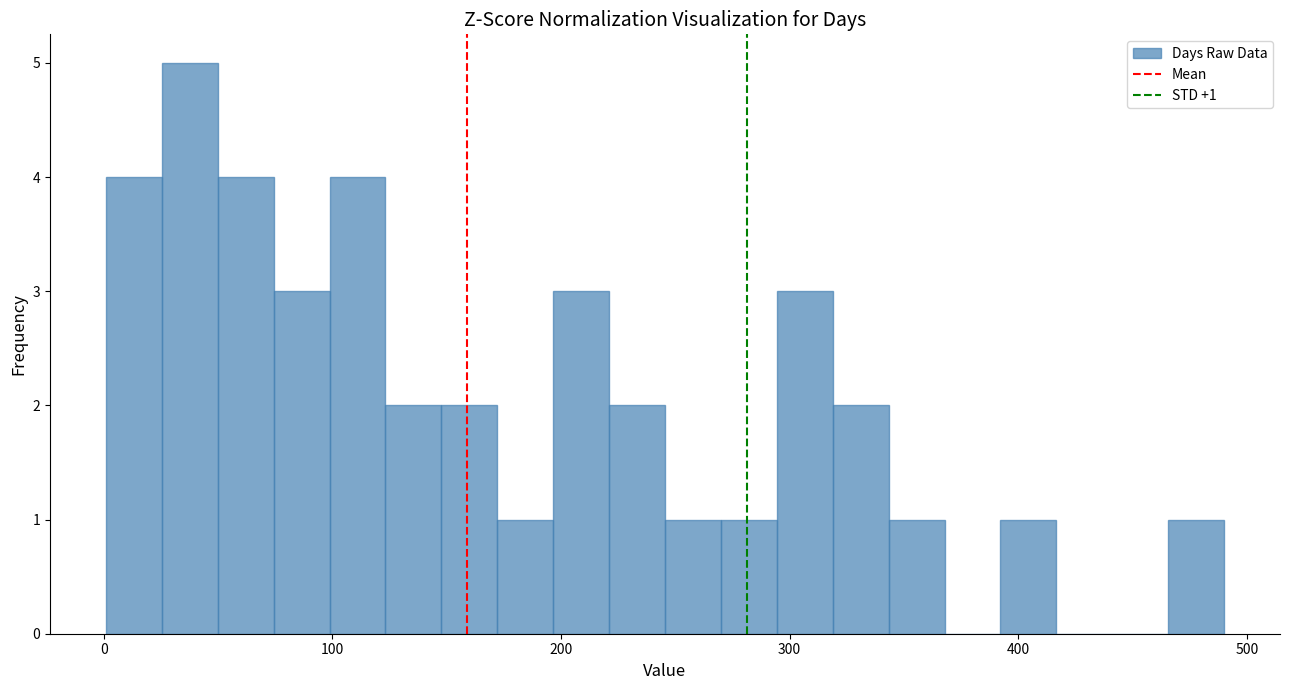

Around what value on the x-axis is the tallest bar? Give the approximate position of its centre, as read against the axis.

40